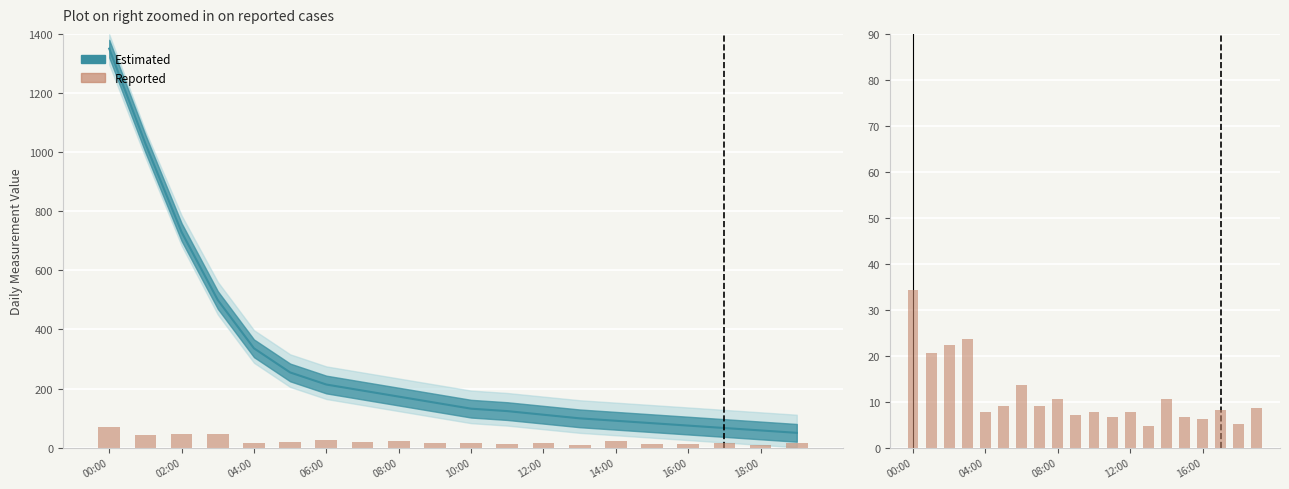

What is the difference between the maximum and minimum values?

29.4